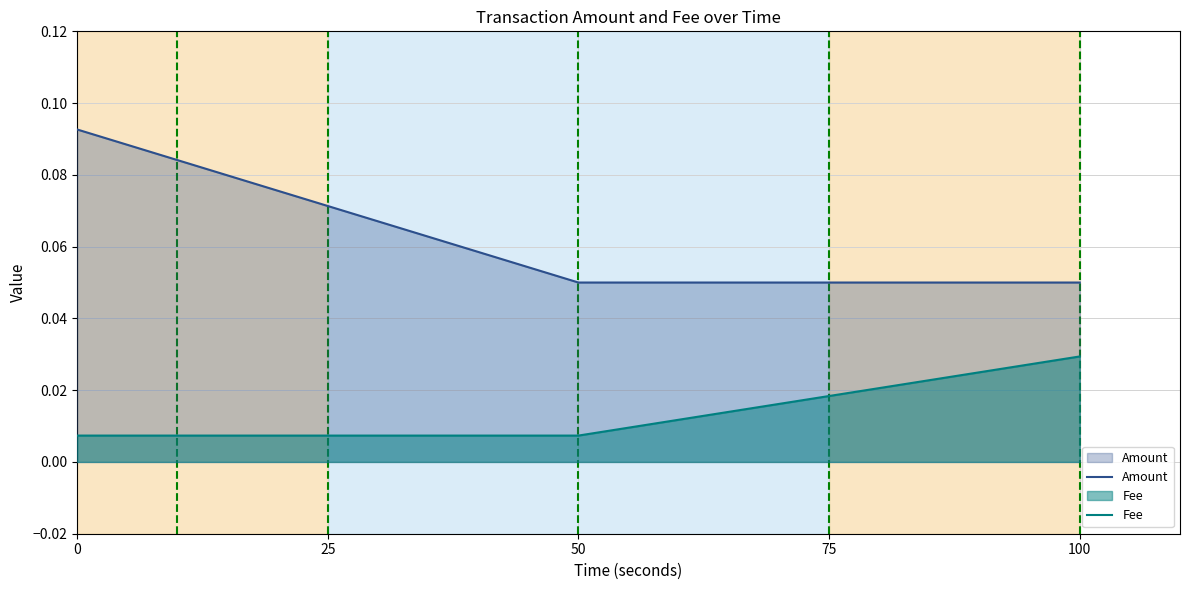

Is it true that Amount equals 0.0 at 0?

False